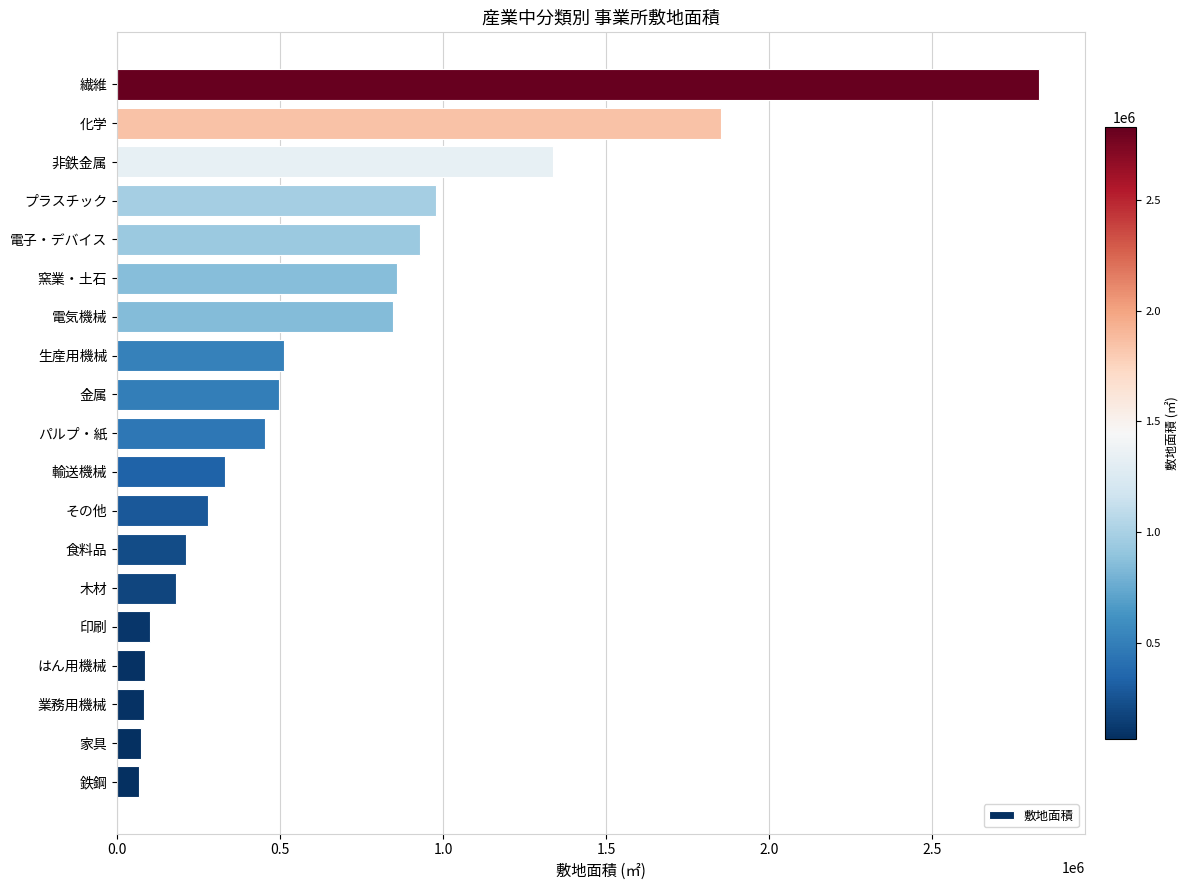

How many values are below 453007?

9